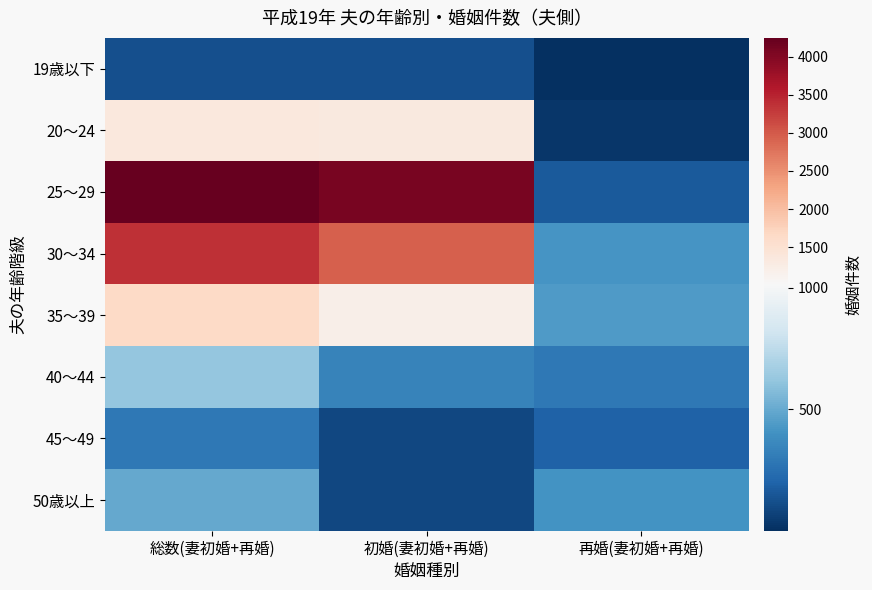

Reading left to right, list all the values displayed in this chart.

19歳以下: 総数(妻初婚+再婚)=126	初婚(妻初婚+再婚)=125	再婚(妻初婚+再婚)=1
20～24: 総数(妻初婚+再婚)=1349	初婚(妻初婚+再婚)=1318	再婚(妻初婚+再婚)=31
25～29: 総数(妻初婚+再婚)=4246	初婚(妻初婚+再婚)=4083	再婚(妻初婚+再婚)=163
30～34: 総数(妻初婚+再婚)=3372	初婚(妻初婚+再婚)=2952	再婚(妻初婚+再婚)=420
35～39: 総数(妻初婚+再婚)=1656	初婚(妻初婚+再婚)=1213	再婚(妻初婚+再婚)=443
40～44: 総数(妻初婚+再婚)=624	初婚(妻初婚+再婚)=337	再婚(妻初婚+再婚)=287
45～49: 総数(妻初婚+再婚)=290	初婚(妻初婚+再婚)=93	再婚(妻初婚+再婚)=197
50歳以上: 総数(妻初婚+再婚)=496	初婚(妻初婚+再婚)=88	再婚(妻初婚+再婚)=408